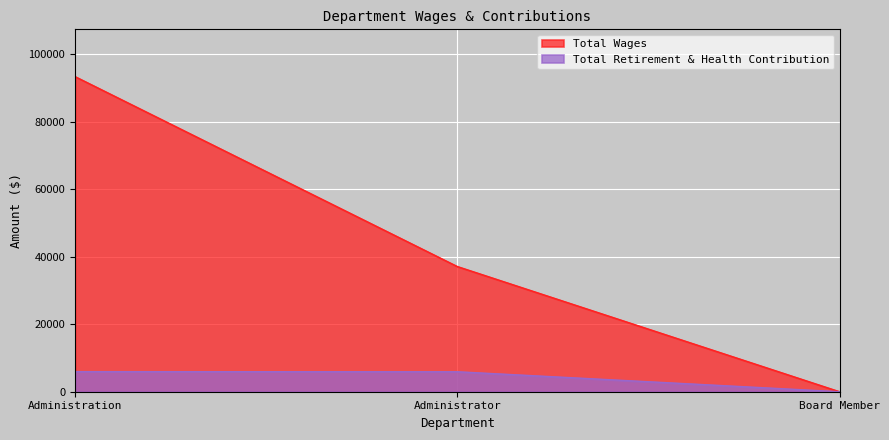

Reading left to right, transcribe all the data shown in this chart.

Total Wages: 93374	37102	0
Total Retirement & Health Contribution: 5952	5916	0